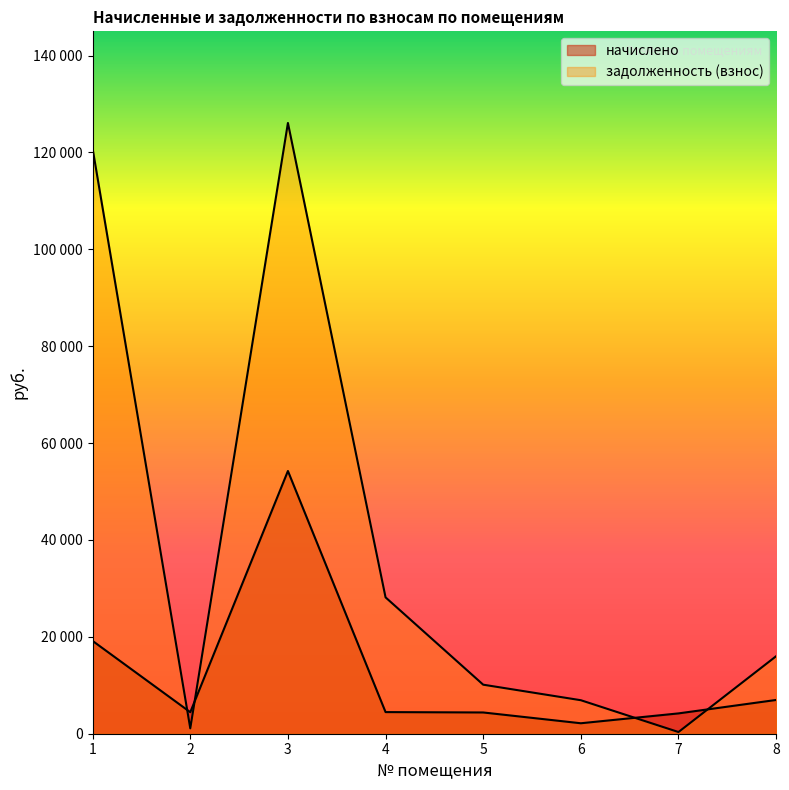

Between 6 and 8, which is larger?

8